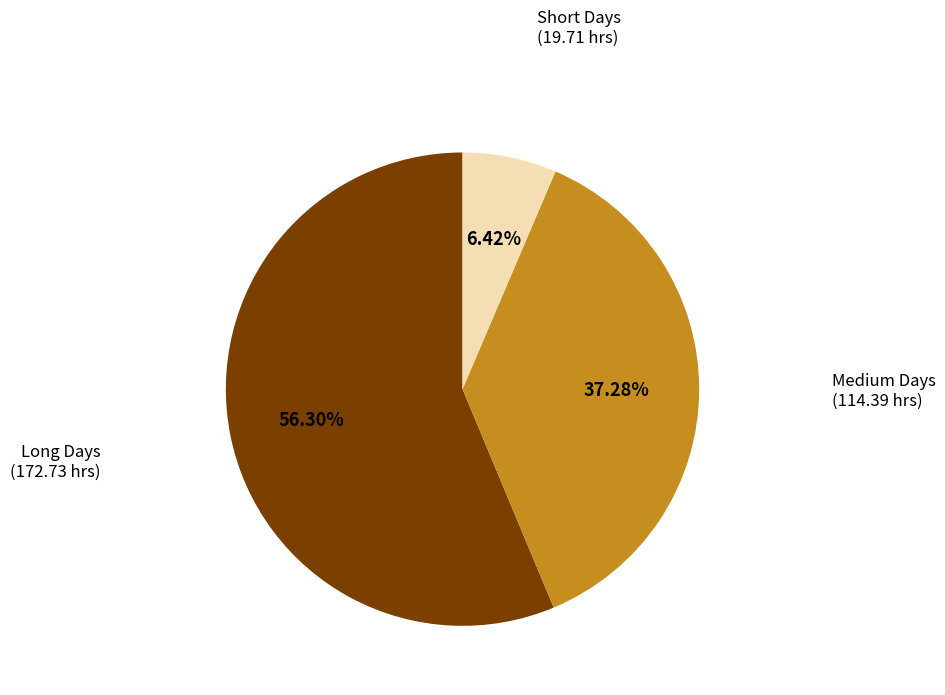

Between Medium Days and Long Days, which is larger?

Long Days